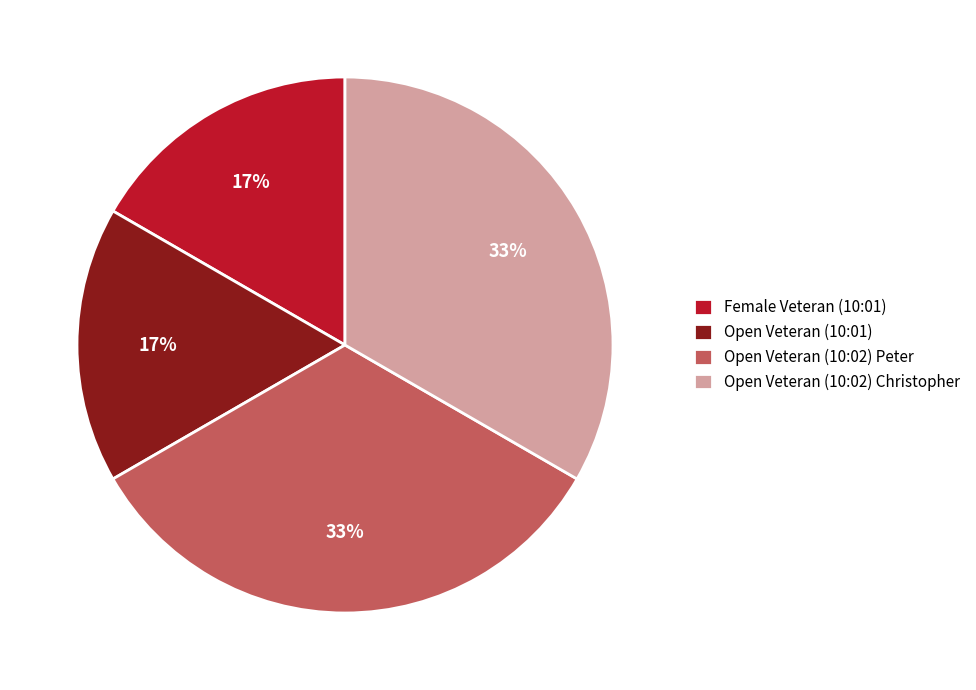

Count the number of slices in the pie.

4